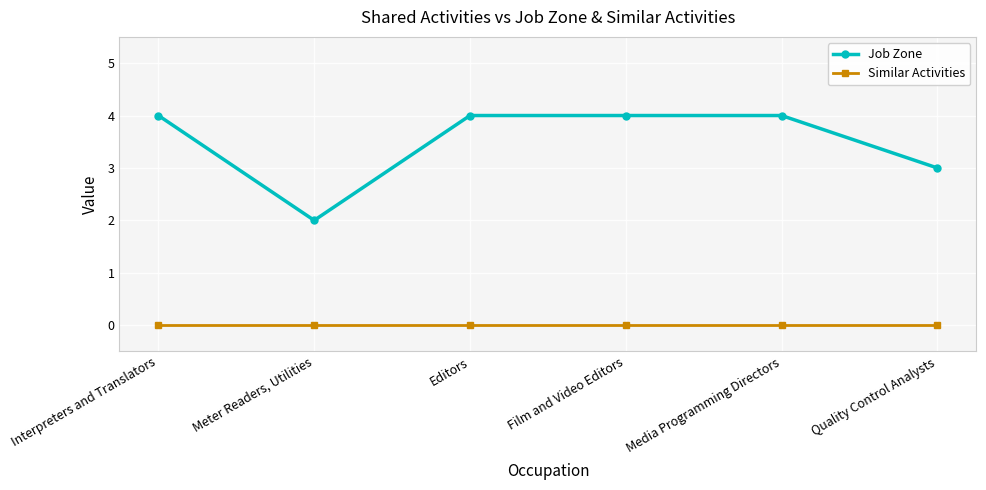

What value does the Job Zone series have at Editors?

4